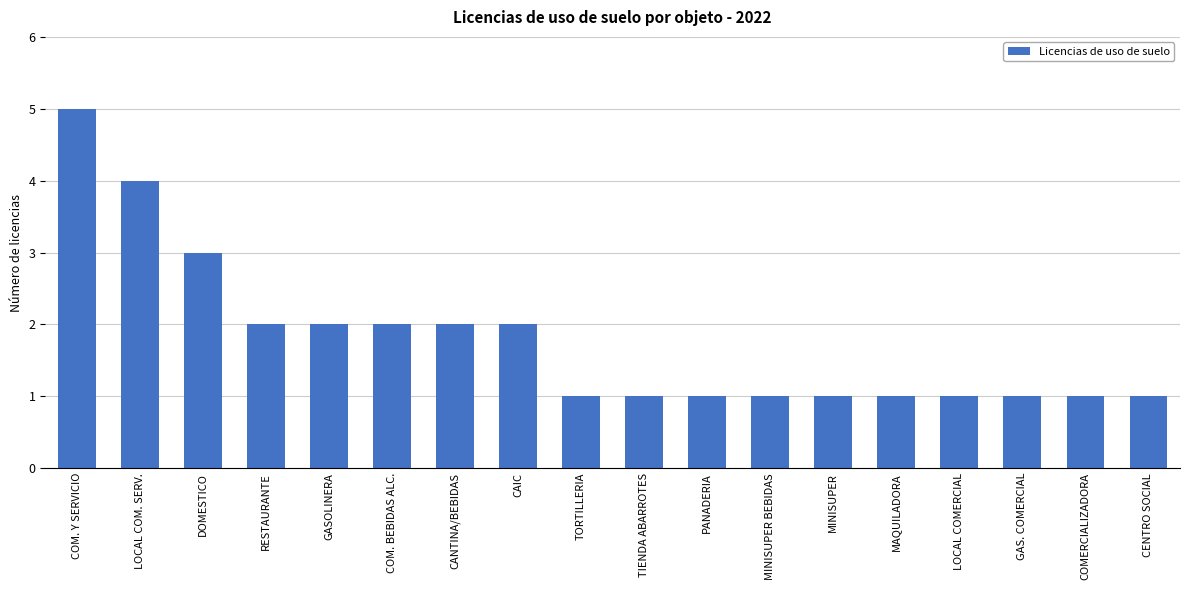

True or false: the data shows 1 at MINISUPER.

True